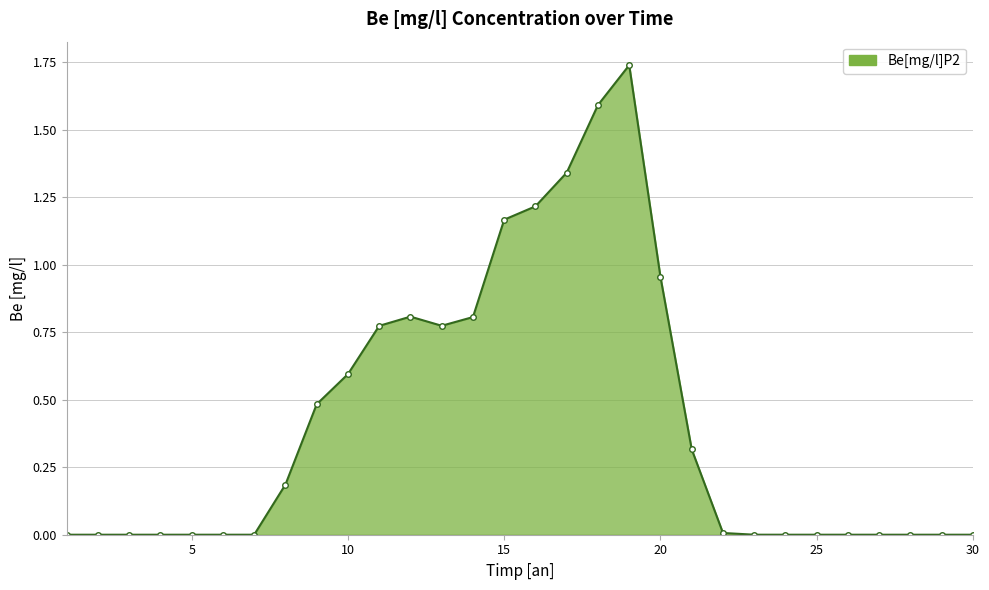

How many distinct data groups are displayed?

1